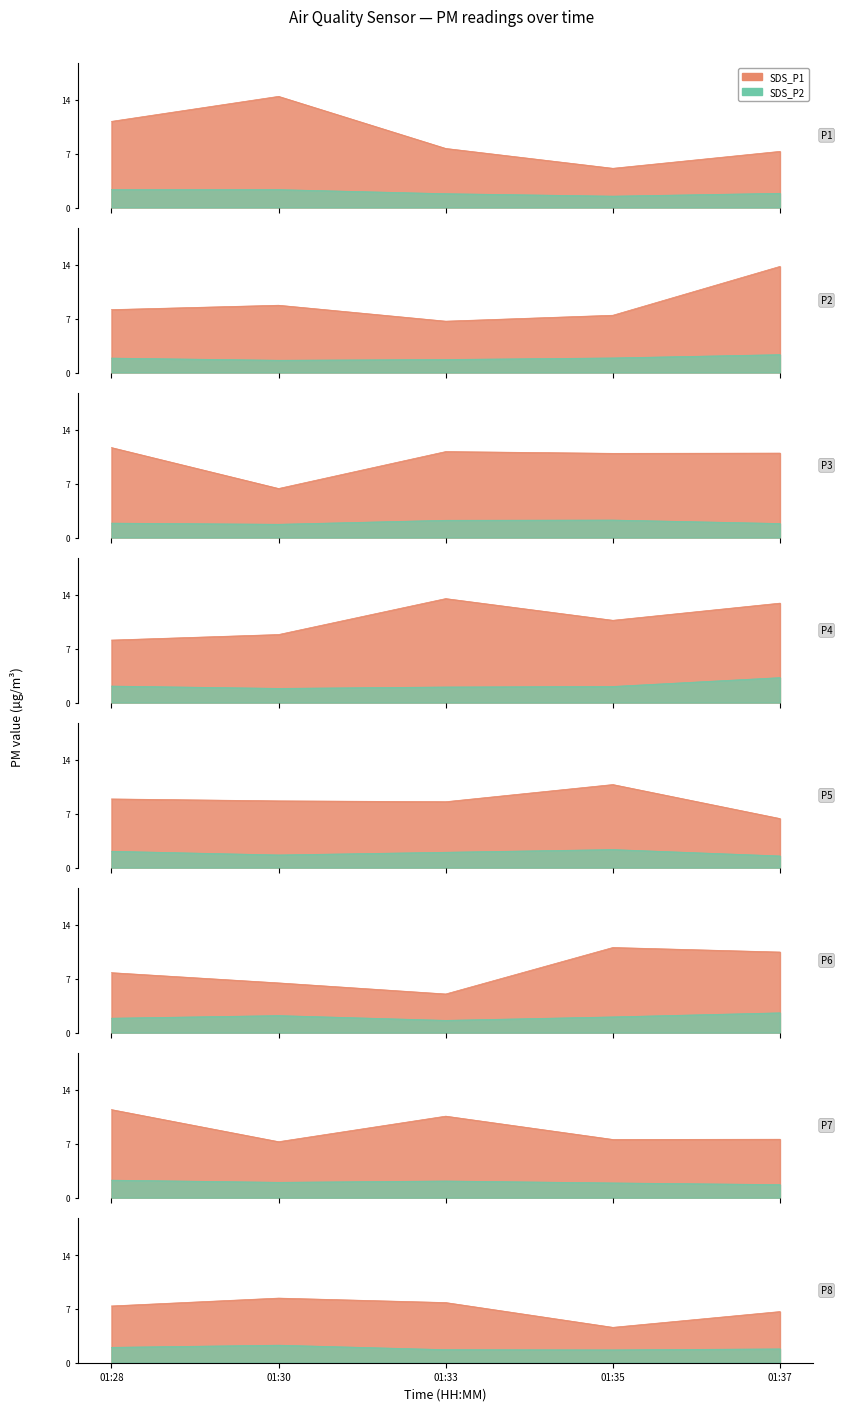

True or false: SDS_P1 has a value of 4.6 at 01:35.

True